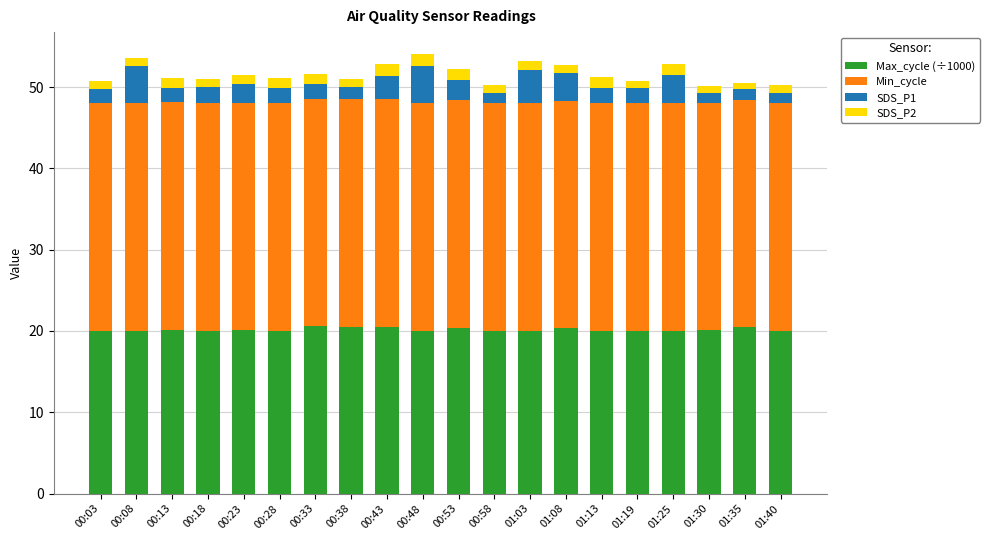

What is the minimum value for Max_cycle (÷1000)?

20.0